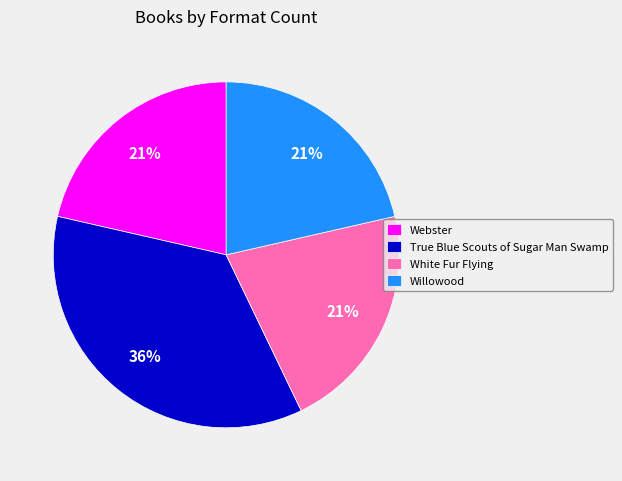

Between White Fur Flying and True Blue Scouts of Sugar Man Swamp, which is larger?

True Blue Scouts of Sugar Man Swamp